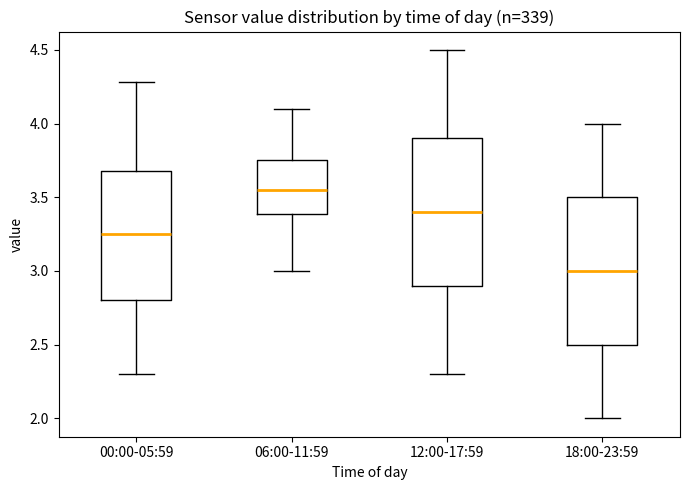

Which box has the highest median line?

06:00-11:59